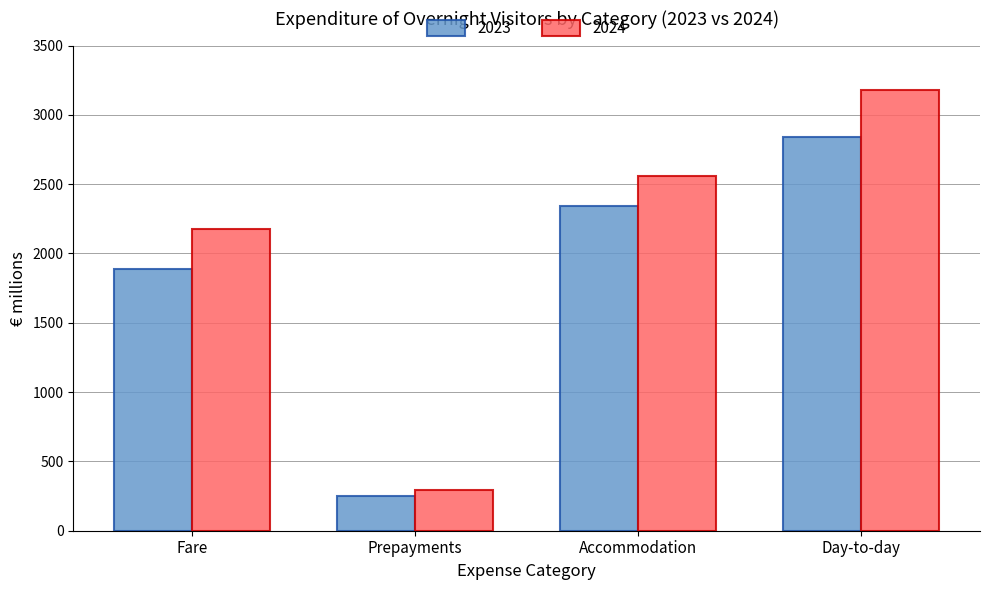

What is the difference between the 2023 values at Prepayments and Accommodation?

2090.9